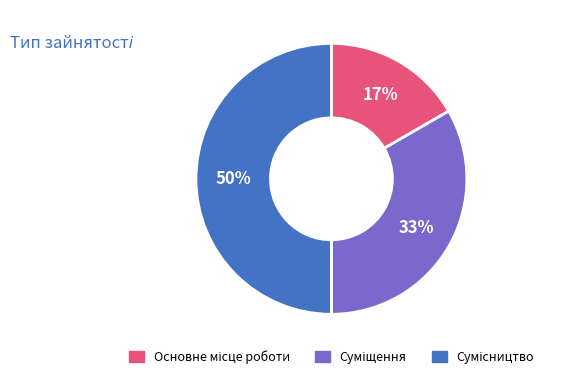

To the nearest percent, what is the average slice percentage?

33%